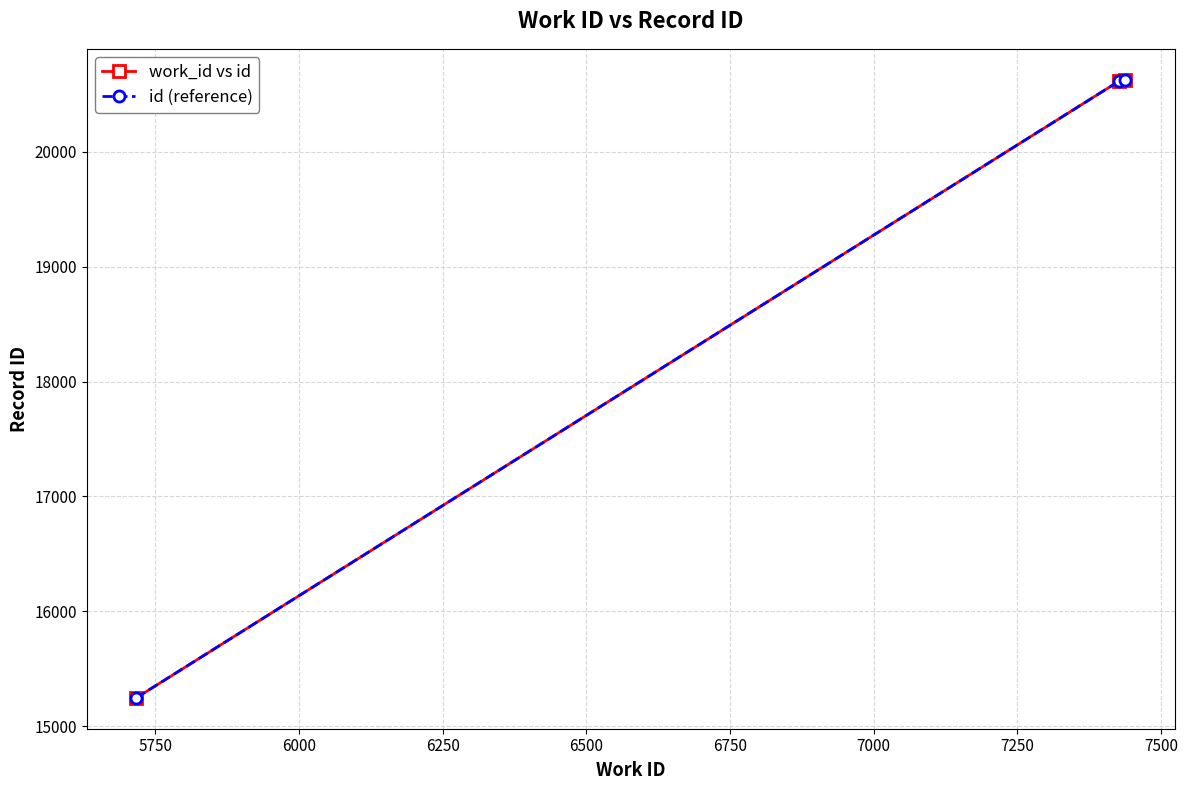

How many lines are shown in the chart?

2